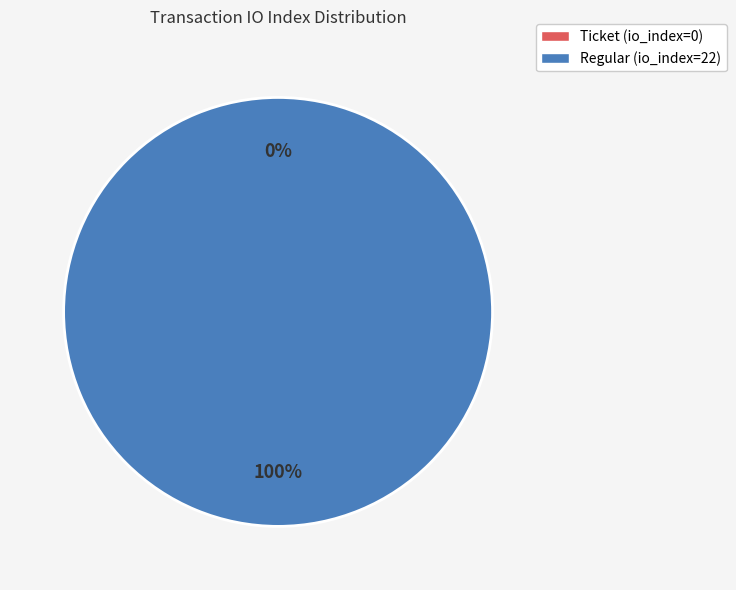

The Regular slice represents 100% of the pie. True or false?

True